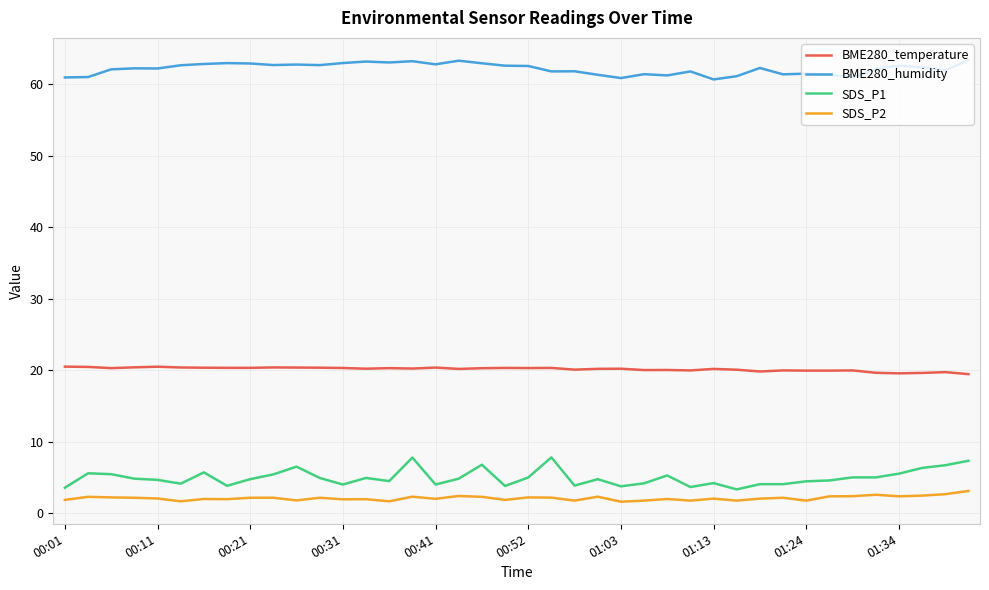

Which series has the largest total across all categories?

BME280_humidity